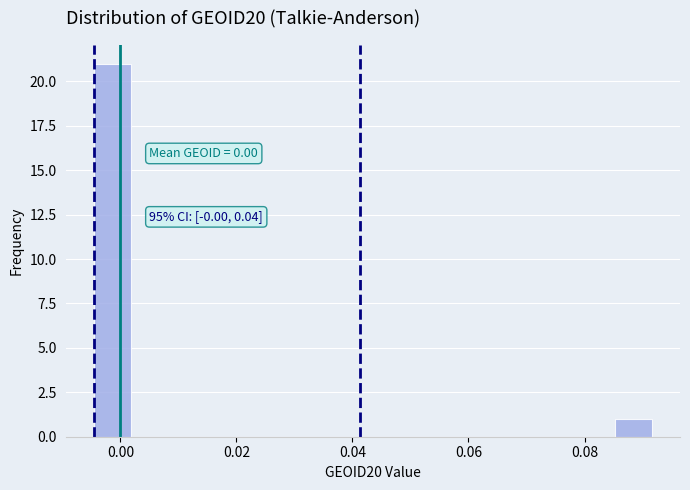

Around what value on the x-axis is the tallest bar? Give the approximate position of its centre, as read against the axis.

-0.002